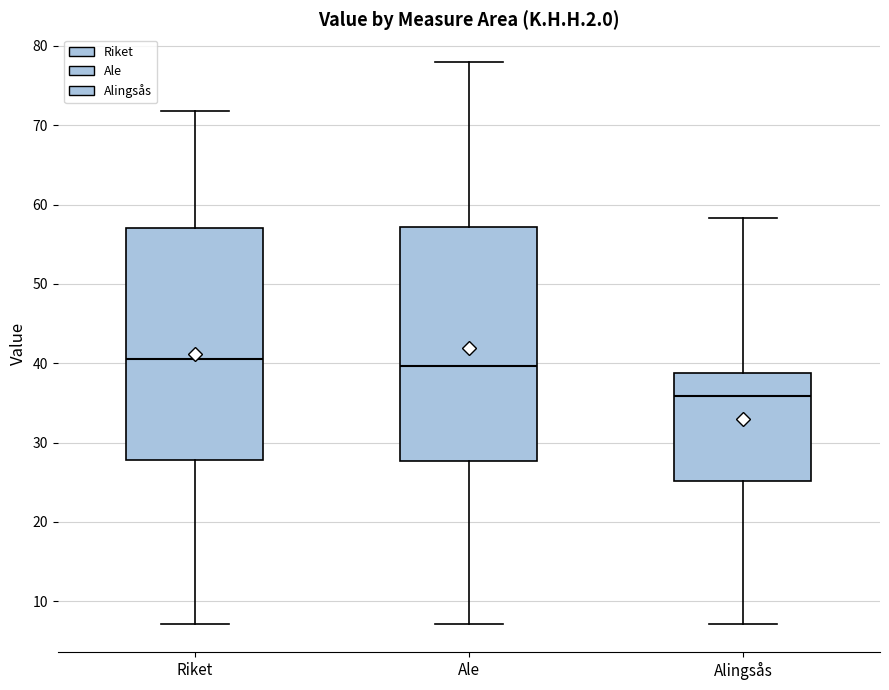

Reading left to right, transcribe this box plot: for each box, give where its median line is, the range the box spans, and where its two whiskers end, as read against the y-axis. The values are not printed on the chart, so give them approximately, as read against the axis.

Riket: median 41, box 28 to 57, whiskers 7 to 72
Ale: median 40, box 28 to 57, whiskers 7 to 78
Alingsås: median 36, box 25 to 39, whiskers 7 to 58